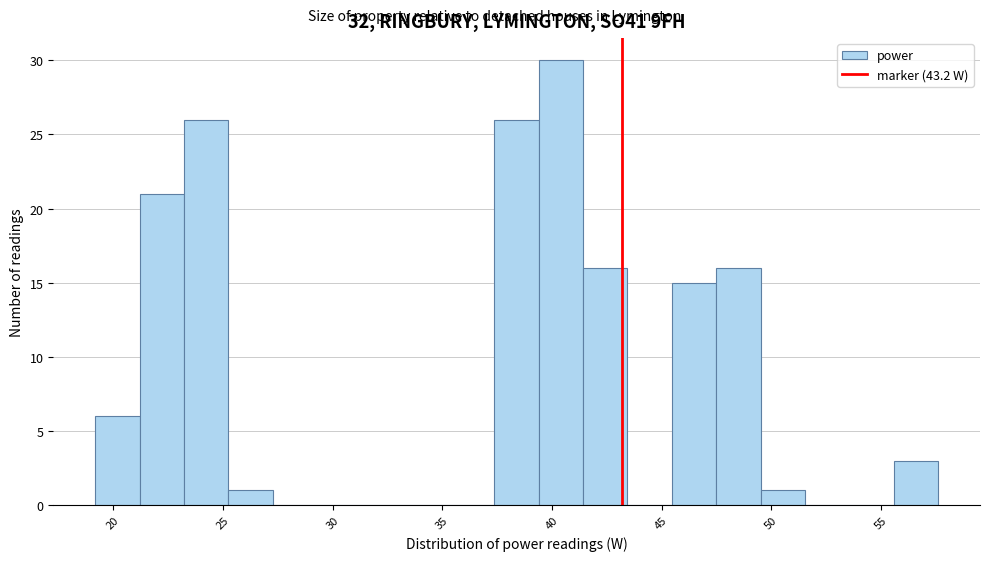

Reading left to right, list every bar in this chart as the range it spans on the x-axis followed by its height. Neither the bar edges nor the heights are printed on the chart, so give them approximately, as read against the axes.

19.0 to 21.0: 6
21.0 to 23.0: 21
23.0 to 25.5: 26
25.5 to 27.5: 1
27.5 to 29.5: 0
29.5 to 31.5: 0
31.5 to 33.5: 0
33.5 to 35.5: 0
35.5 to 37.5: 0
37.5 to 39.5: 26
39.5 to 41.5: 30
41.5 to 43.5: 16
43.5 to 45.5: 0
45.5 to 47.5: 15
47.5 to 49.5: 16
49.5 to 51.5: 1
51.5 to 53.5: 0
53.5 to 55.5: 0
55.5 to 57.5: 3